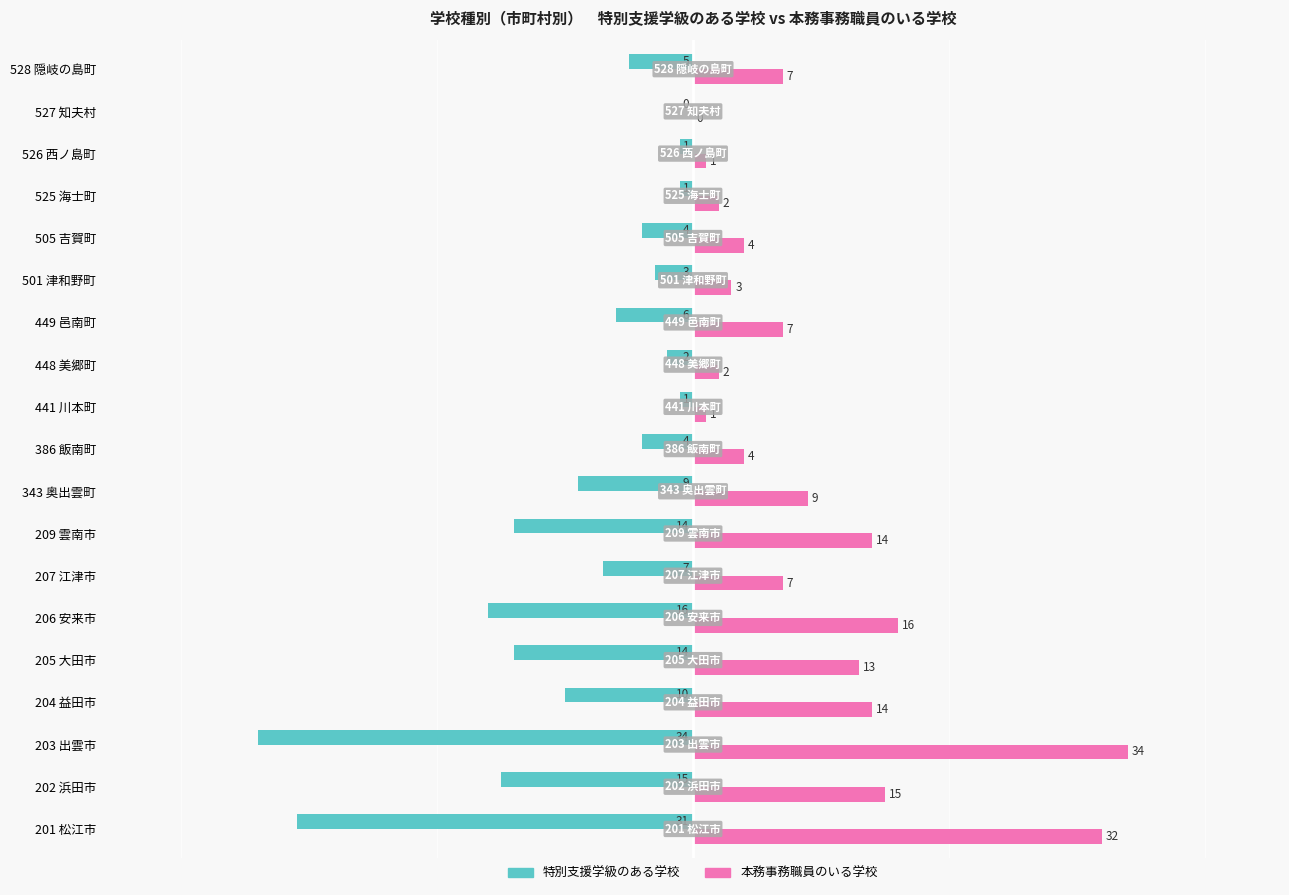

At which category is the sum across all series the highest?

204 益田市